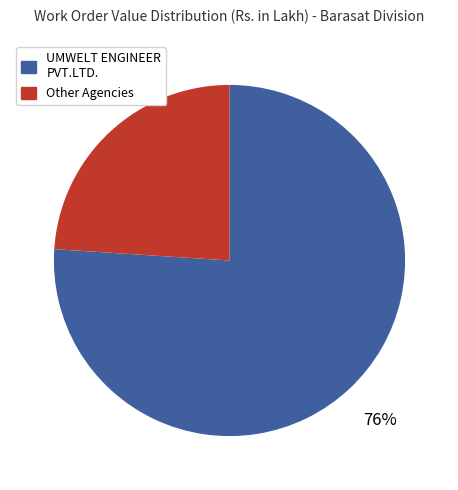

Is there a majority slice in this chart?

Yes